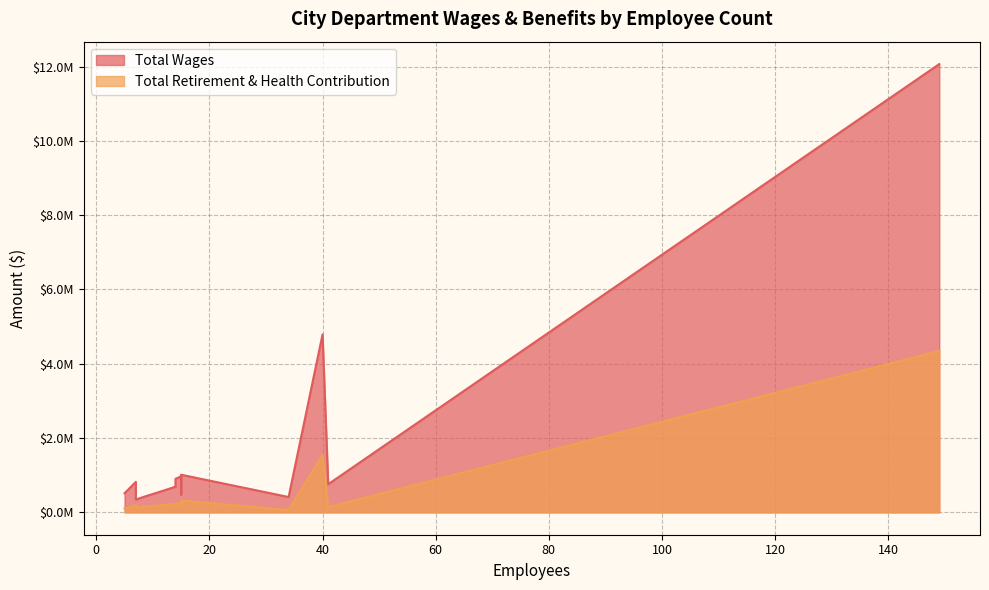

Rank the series by their maximum value, from highest to lowest.

Total Wages, Total Retirement & Health Contribution